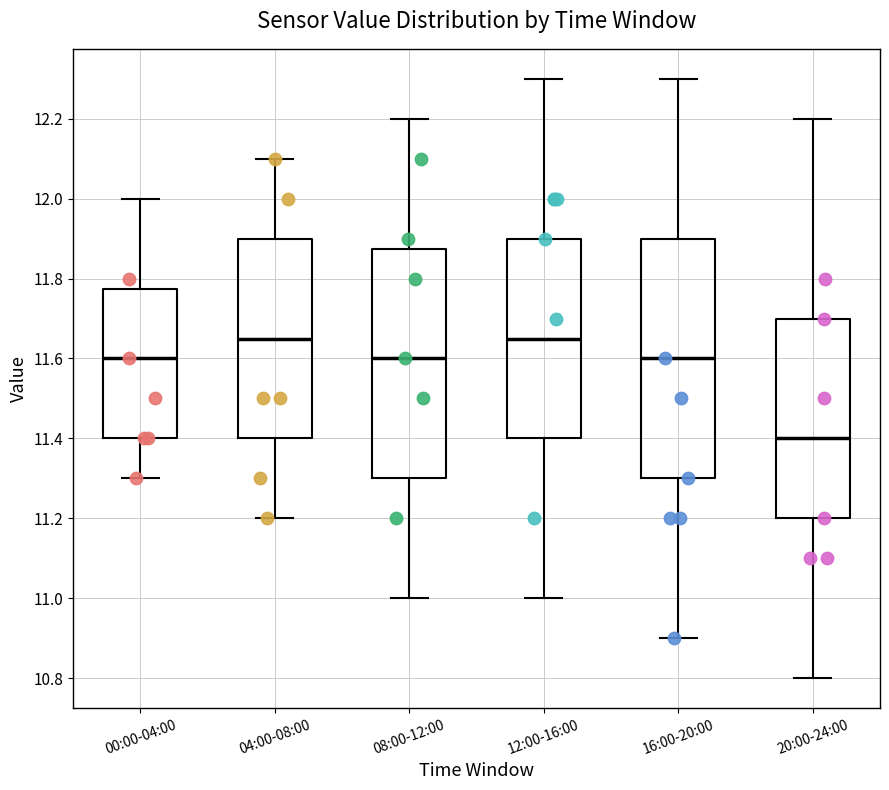

Comparing the boxes themselves (not the whiskers), which one is the tallest?

16:00-20:00